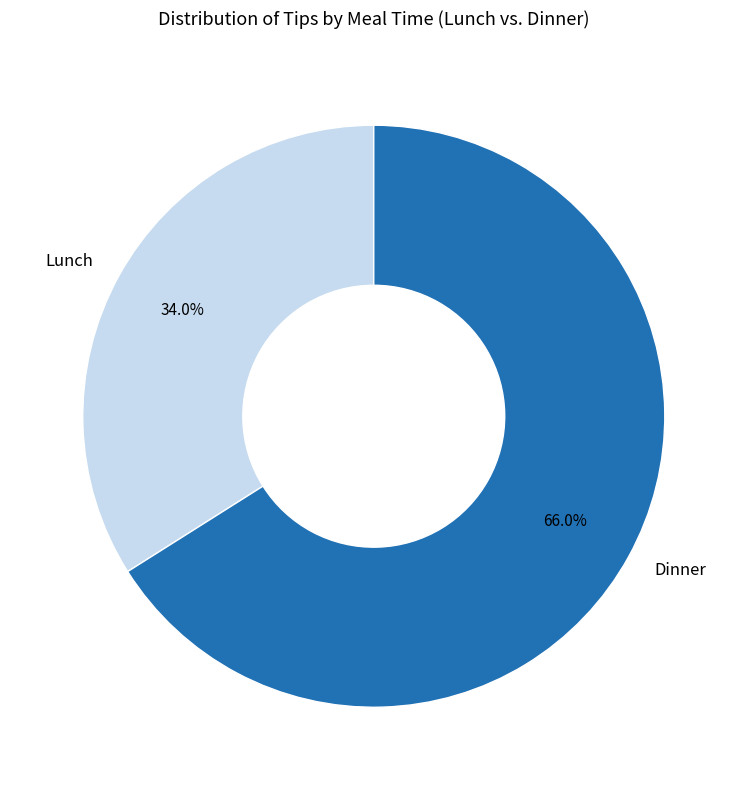

What is the ratio of the value at Lunch to the value at Dinner?

0.5